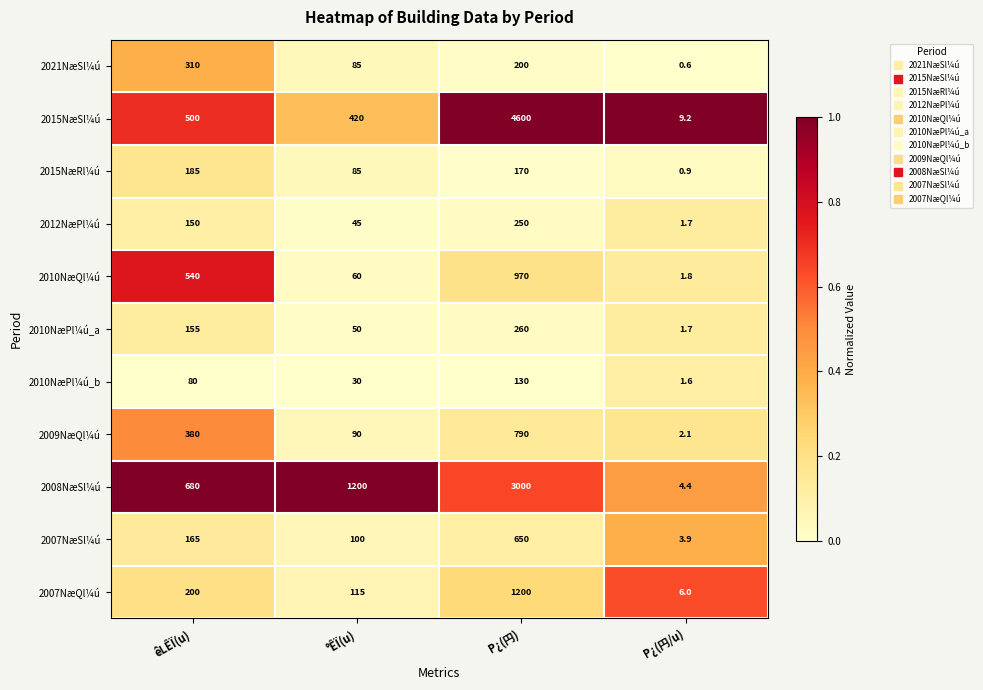

Rank the series at P¿(円) from lowest to highest value.

2010NæPl¼ú_b, 2015NæRl¼ú, 2021NæSl¼ú, 2012NæPl¼ú, 2010NæPl¼ú_a, 2007NæSl¼ú, 2009NæQl¼ú, 2010NæQl¼ú, 2007NæQl¼ú, 2008NæSl¼ú, 2015NæSl¼ú